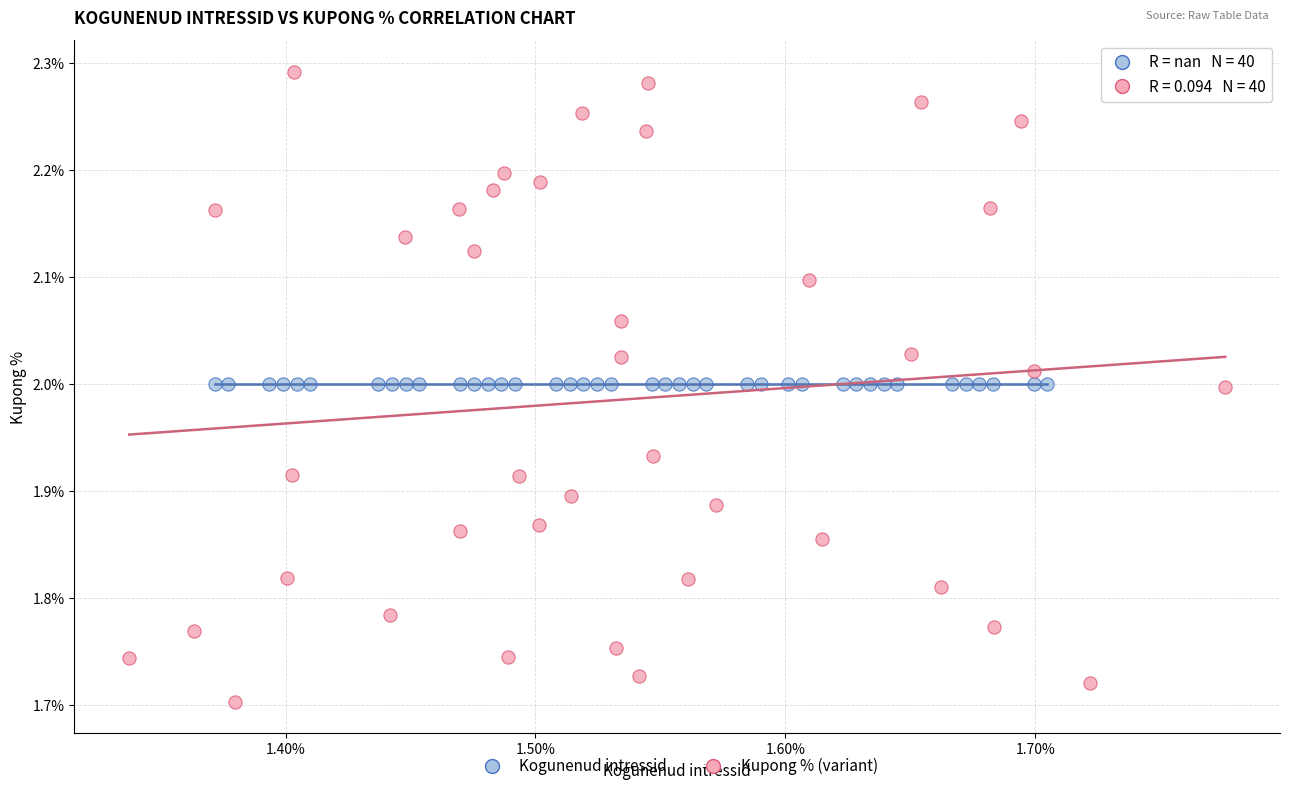

Which series contains the lowest Y value?

Kupong % (variant)